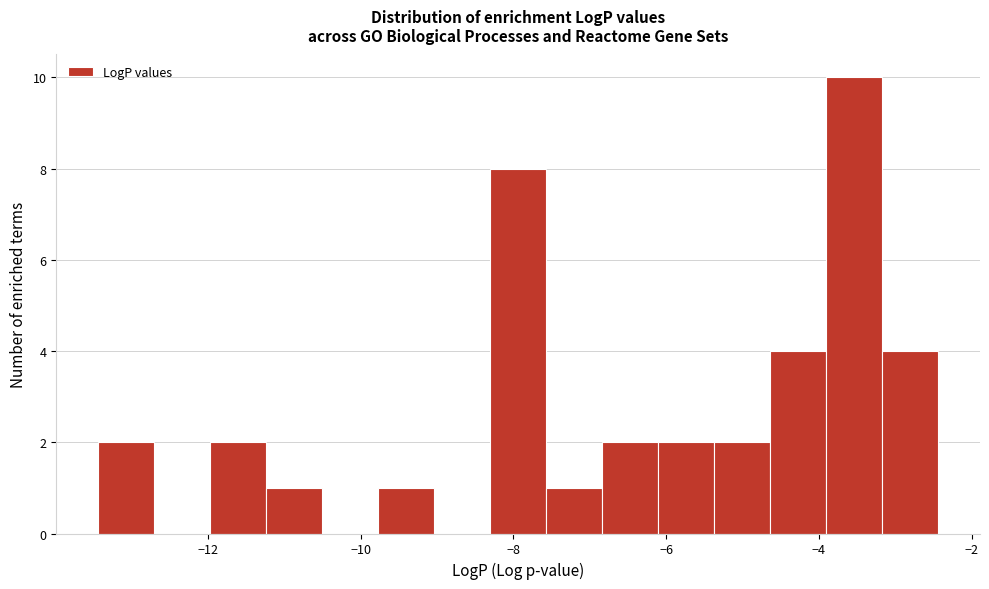

Around what value on the x-axis is the tallest bar? Give the approximate position of its centre, as read against the axis.

-3.6